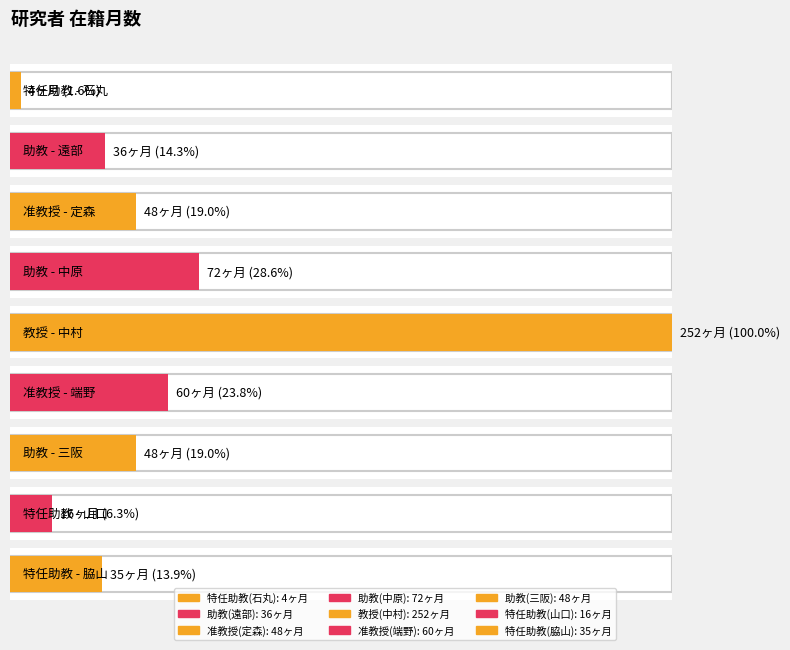

The chart shows a value of 53 at 特任助教(脇山). True or false?

False